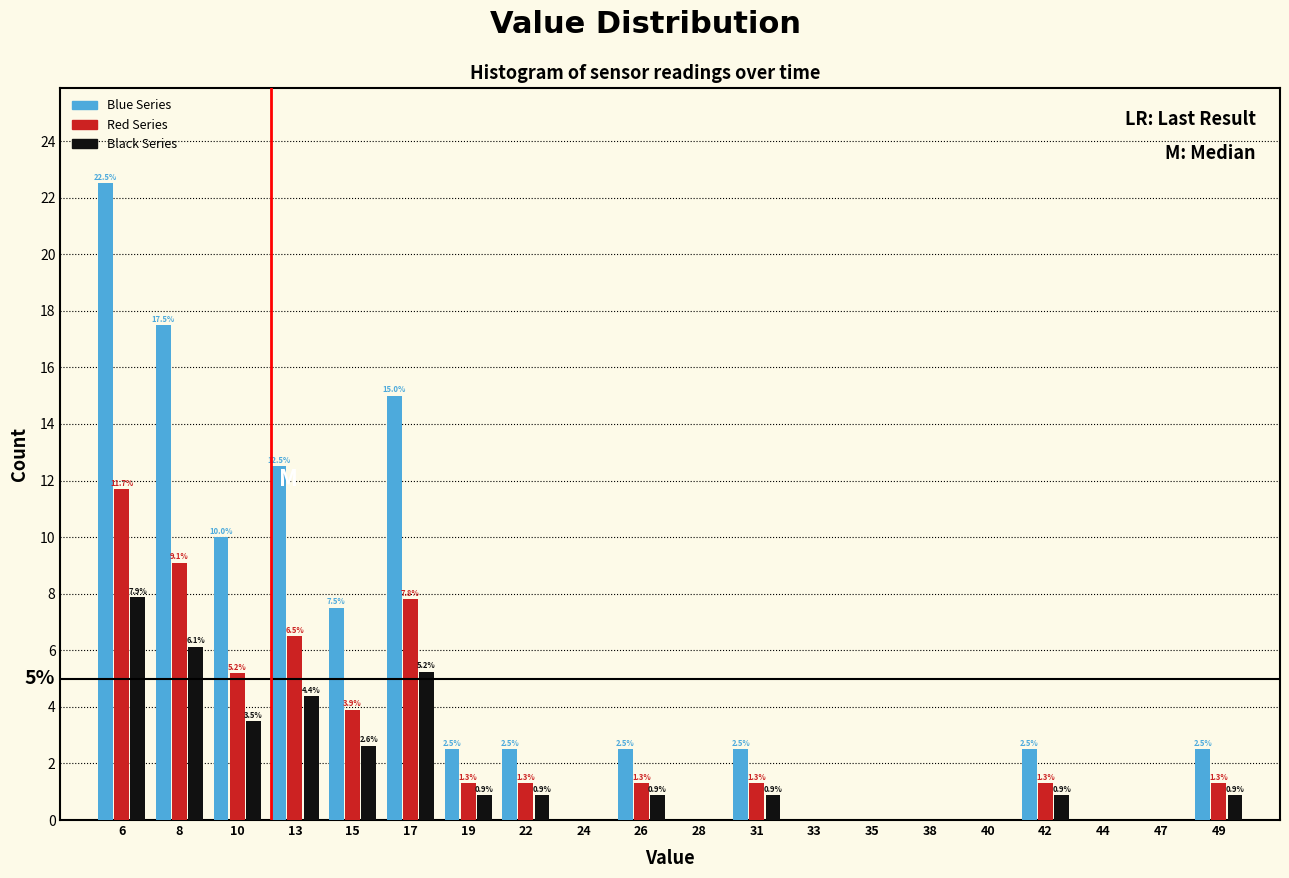

Where is Red Series nearest to the value 5?

10